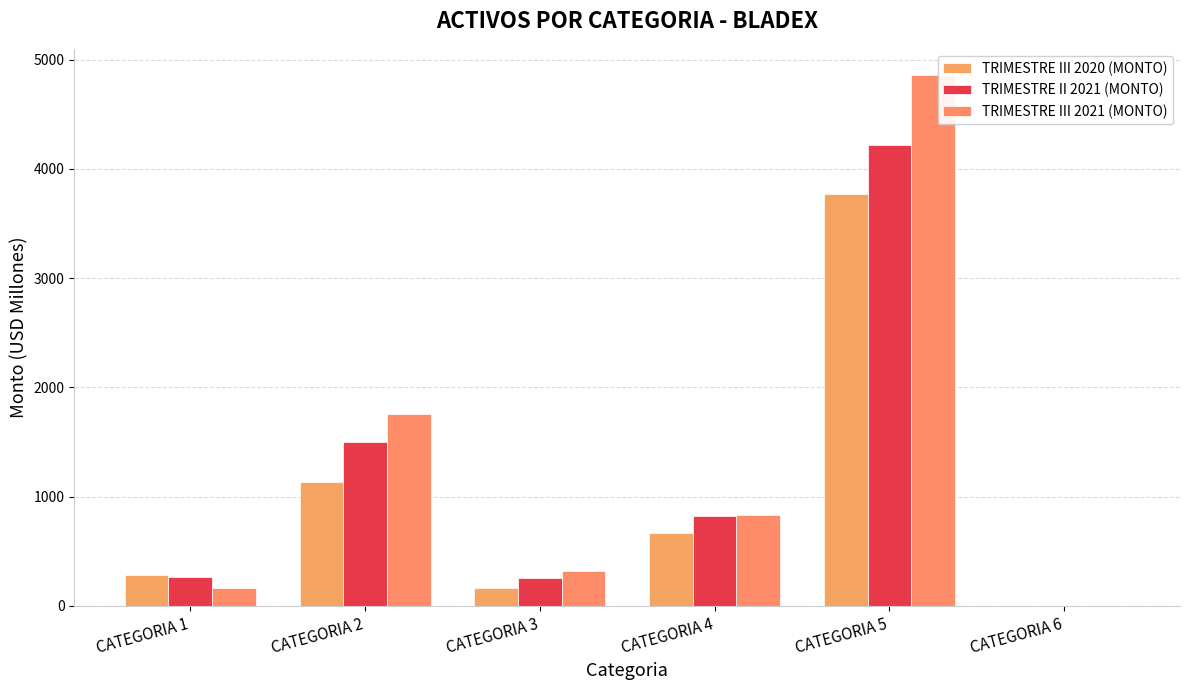

What is the difference between the maximum and minimum values in the TRIMESTRE III 2020 (MONTO) series?

3766.5